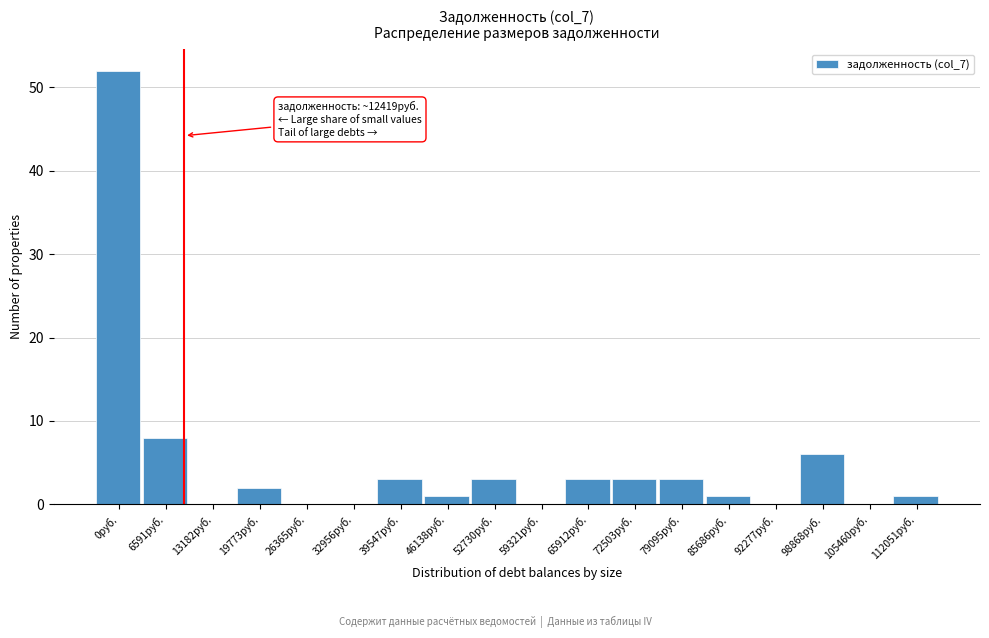

Reading left to right, what are all the values shown in this chart?

0руб.=52	6591руб.=8	13182руб.=0	19773руб.=2	26365руб.=0	32956руб.=0	39547руб.=3	46138руб.=1	52730руб.=3	59321руб.=0	65912руб.=3	72503руб.=3	79095руб.=3	85686руб.=1	92277руб.=0	98868руб.=6	105460руб.=0	112051руб.=1